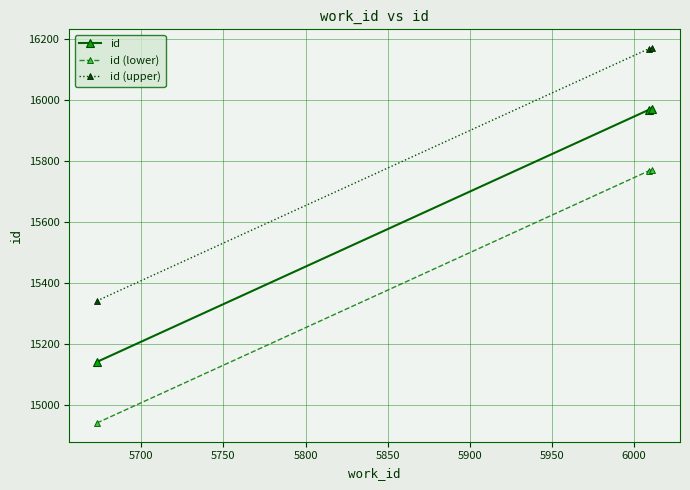

What is the average value of the id (upper) series?

15893